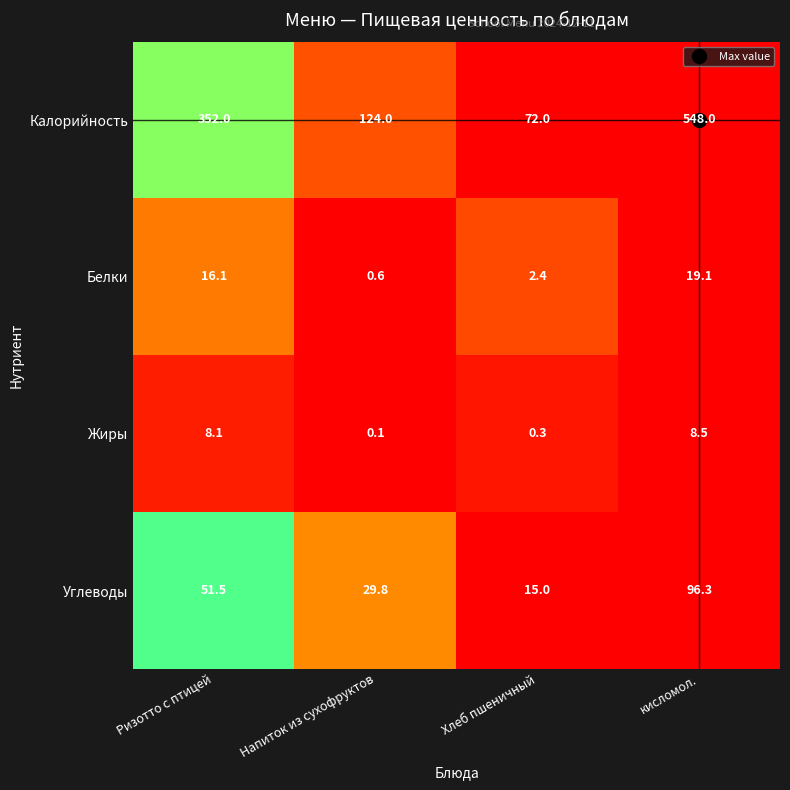

What is the average value of the Калорийность series?

274.0